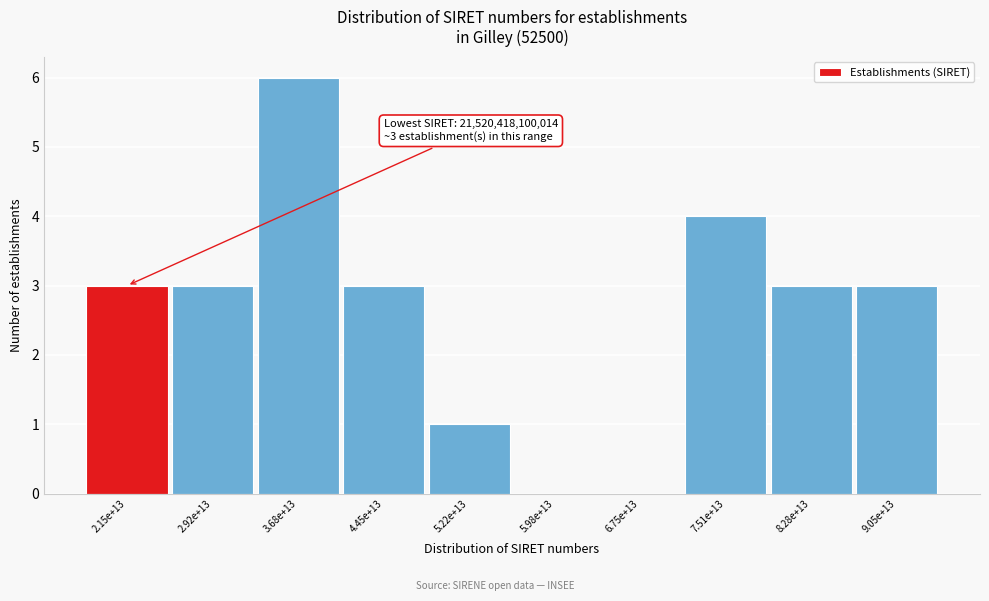

Reading right to left, list all the values displayed in this chart.

9.05e+13=3	8.28e+13=3	7.51e+13=4	6.75e+13=0	5.98e+13=0	5.22e+13=1	4.45e+13=3	3.68e+13=6	2.92e+13=3	2.15e+13=3